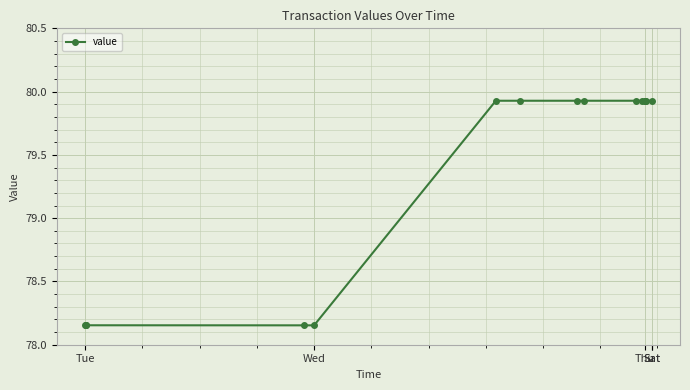

What is the difference between the second highest and minimum values?

1.8